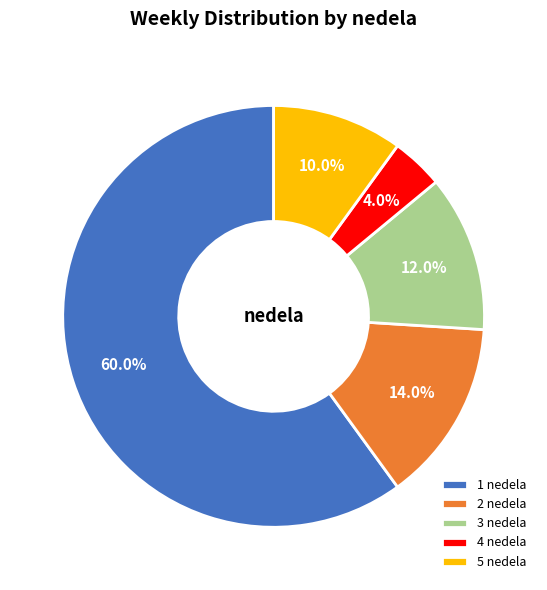

What is the largest slice in the pie chart?

1 nedela